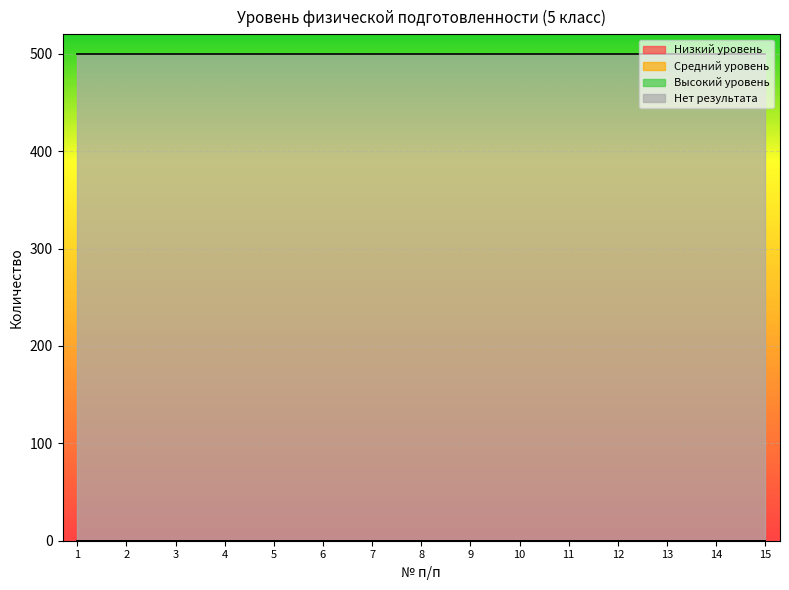

At which label does Средний уровень reach its peak?

1